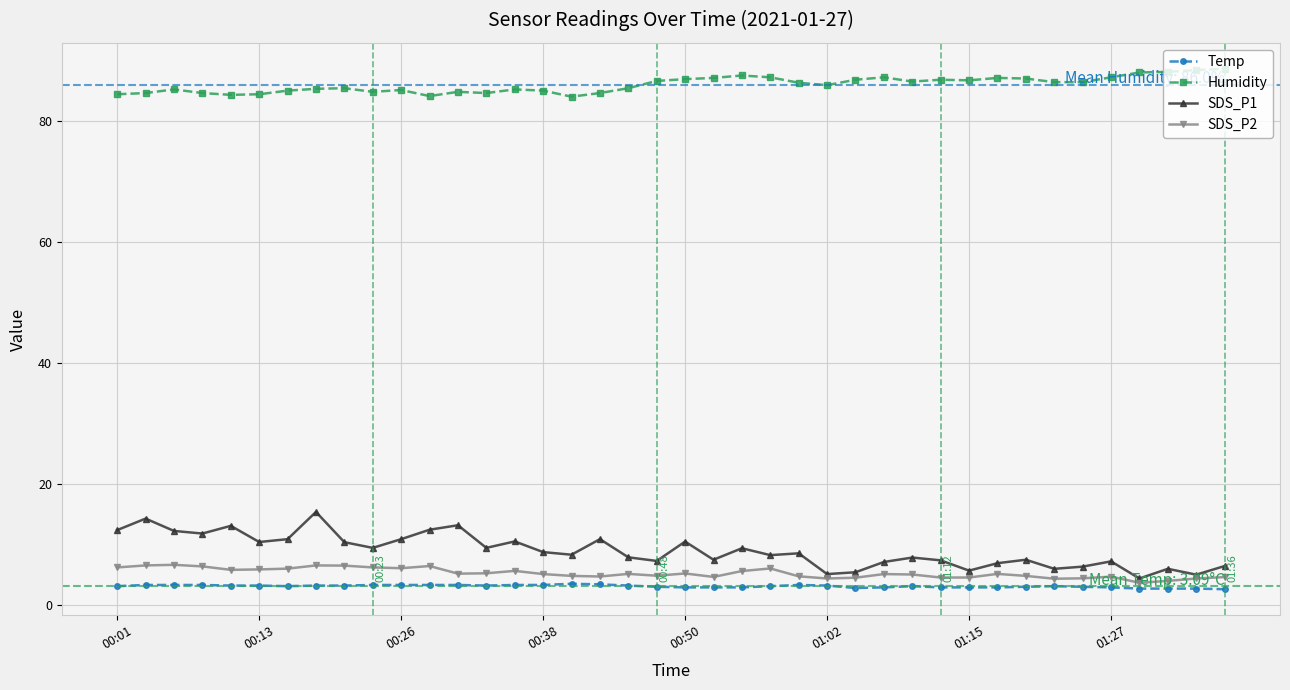

True or false: Temp and SDS_P1 cross at least once.

False